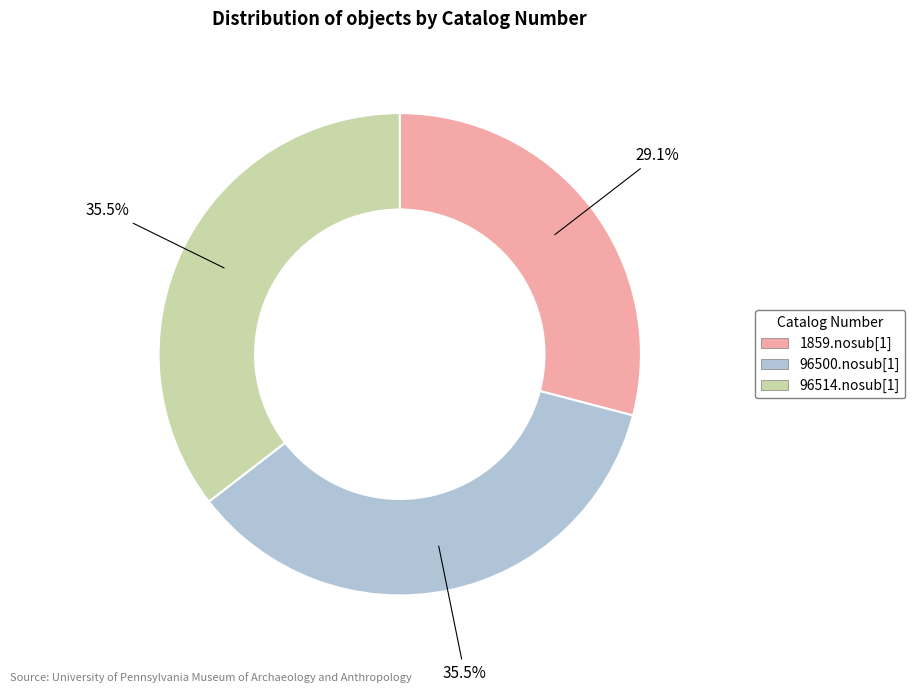

To the nearest percent, what is the difference between the largest and smallest slice percentages?

6%